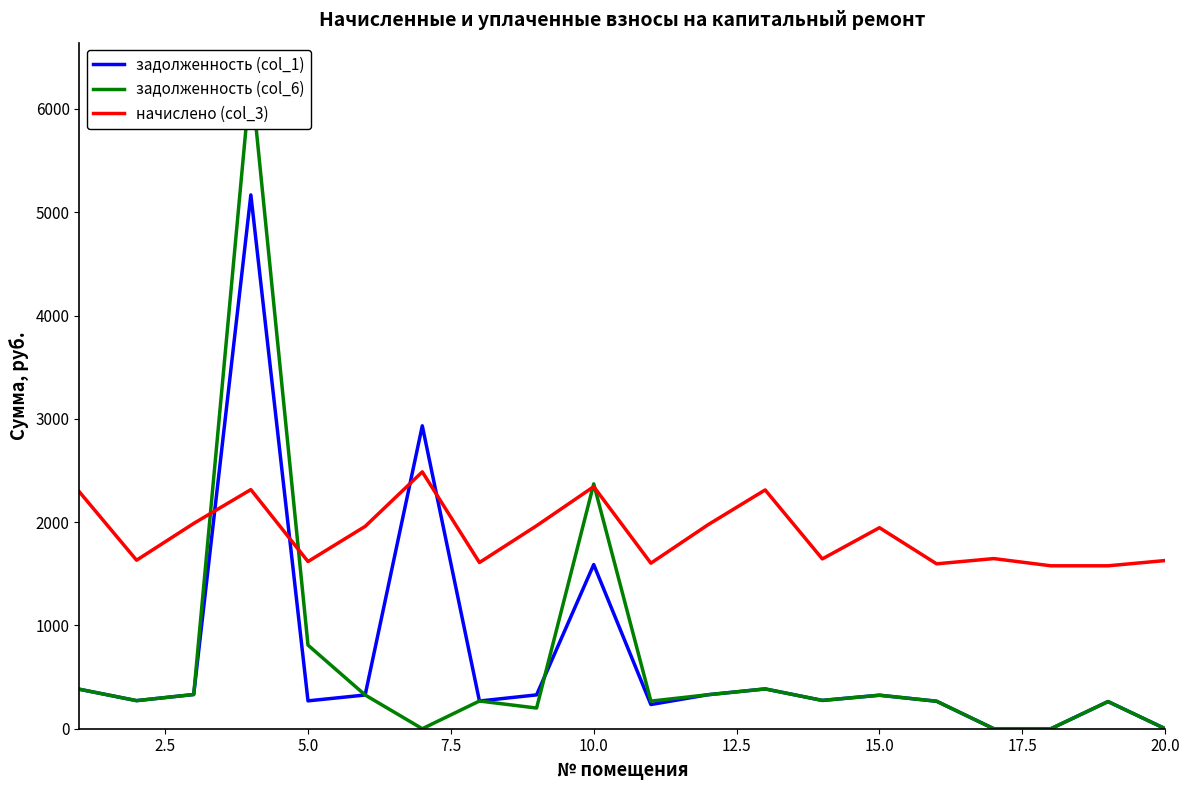

What is the minimum value for начислено (col_3)?

1577.3